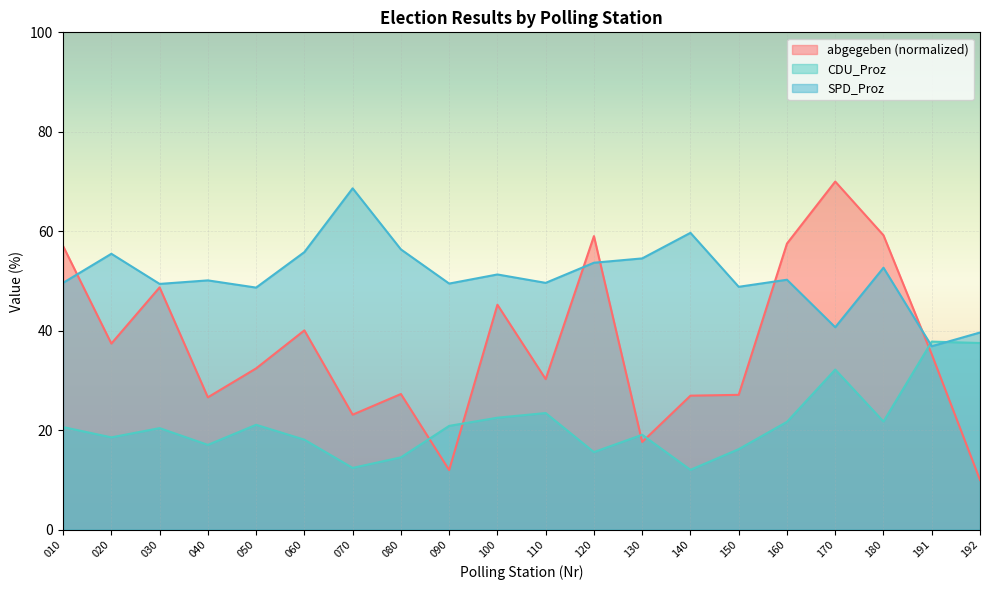

At which label is CDU_Proz closest to 24?

110